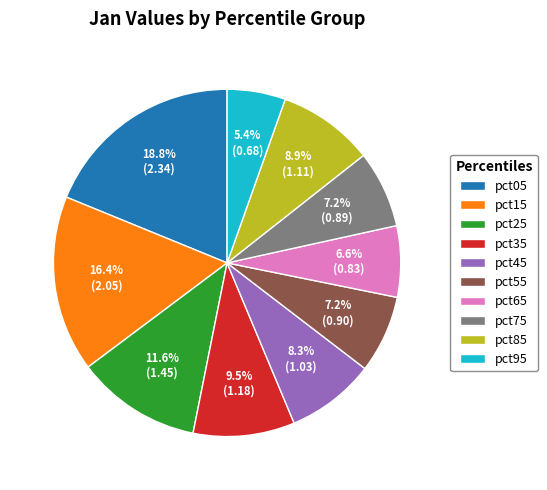

Does pct95 represent more than half of the total?

No